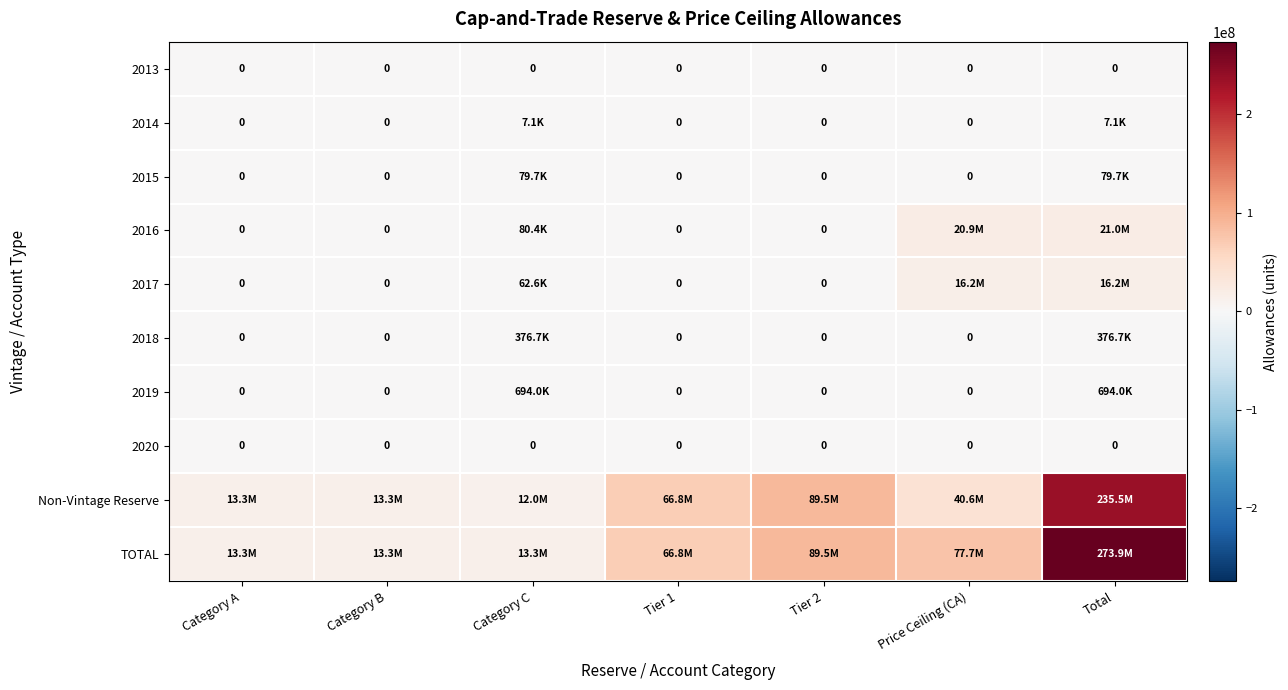

What is the spread (max minus min) of values at Tier 1?

66811000